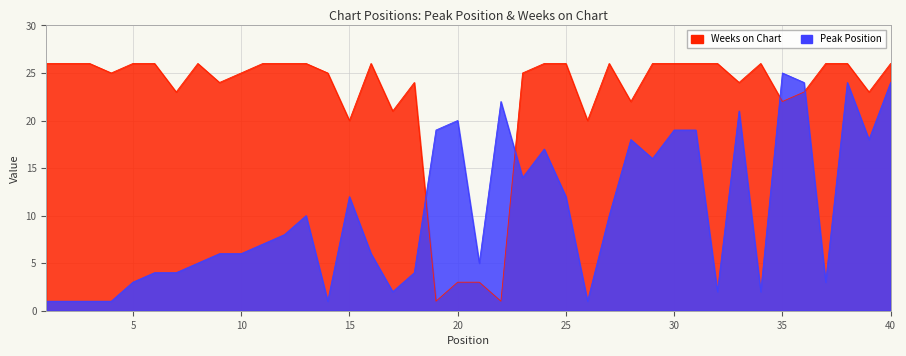

Between 24 and 28, which series saw the biggest shift?

Weeks on Chart